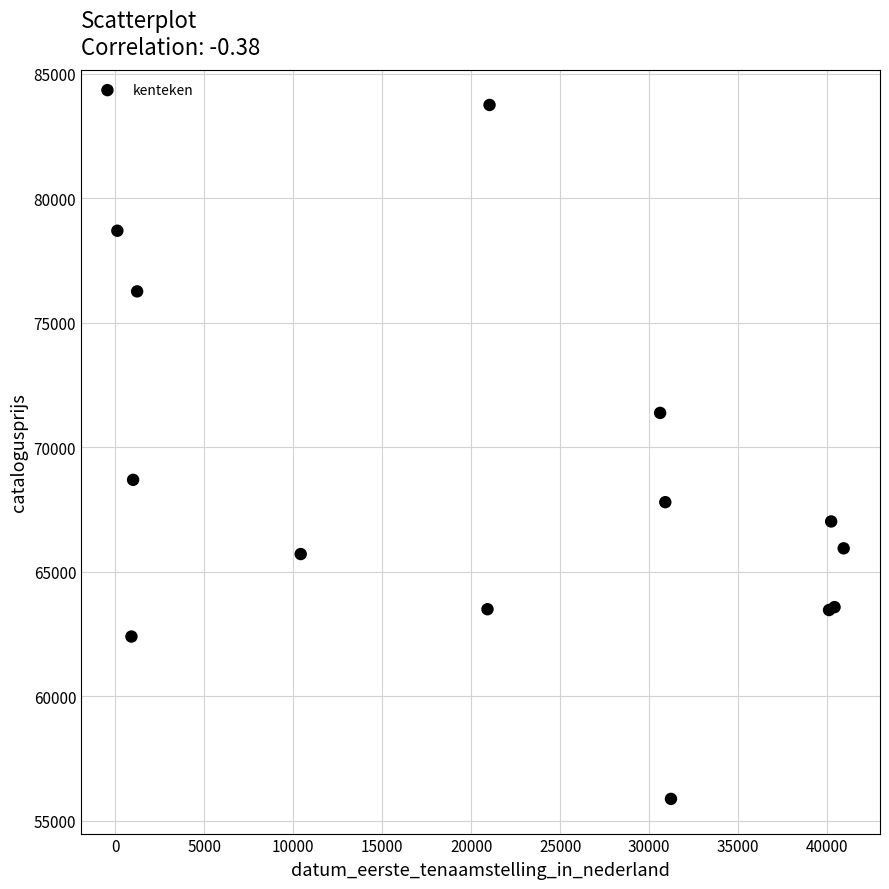

What Y value in the scatter plot is closest to 69818?

68698